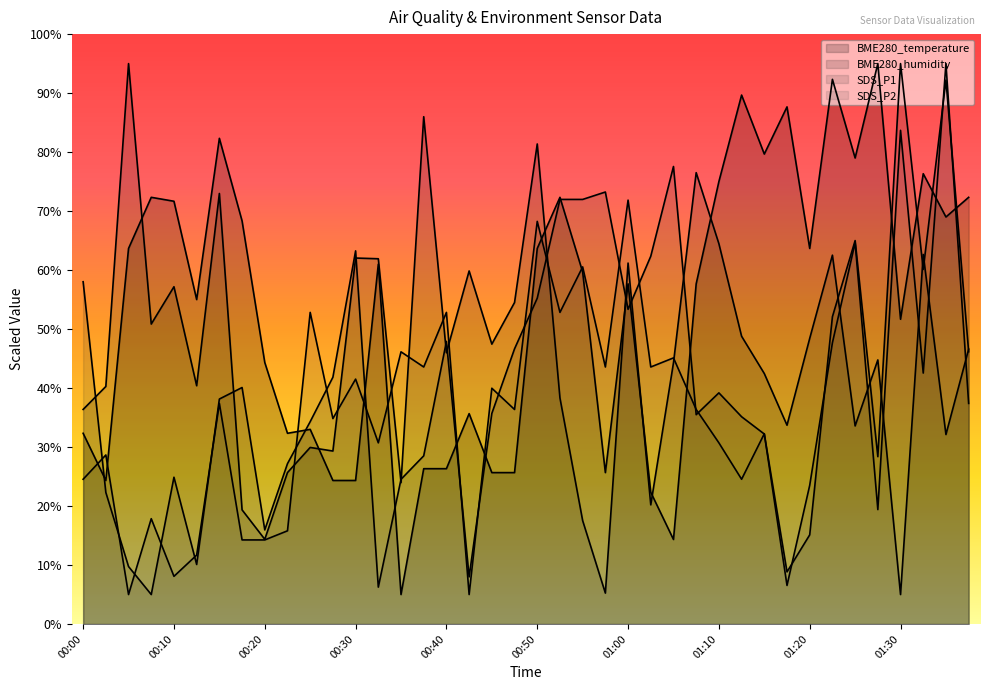

What is the highest value of the BME280_humidity series?

95.0